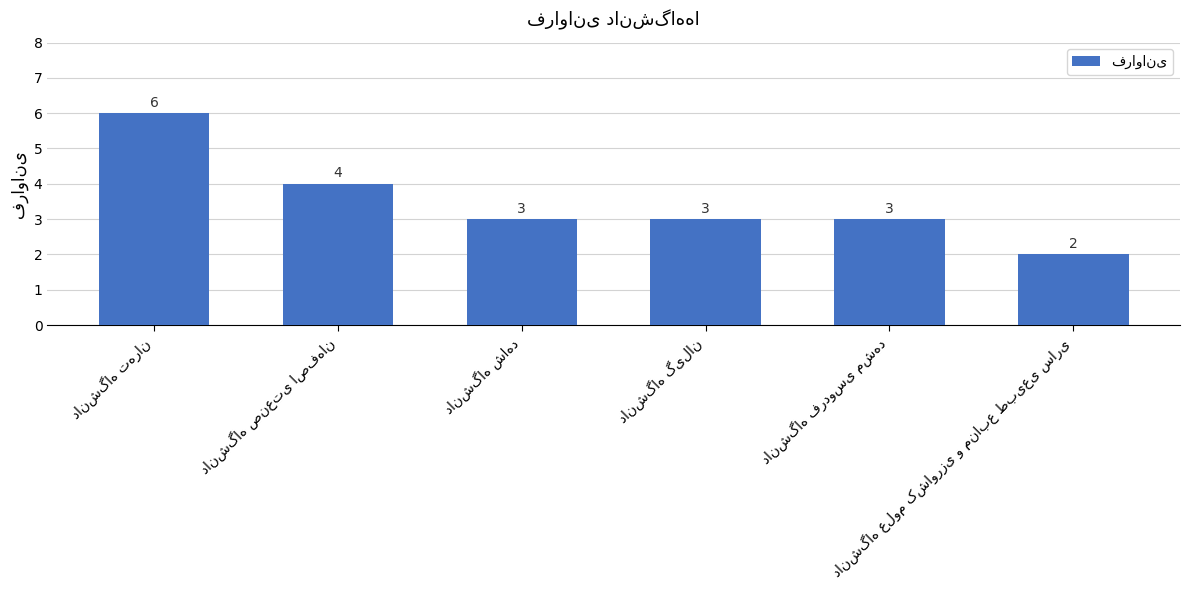

What is the greatest value displayed?

6